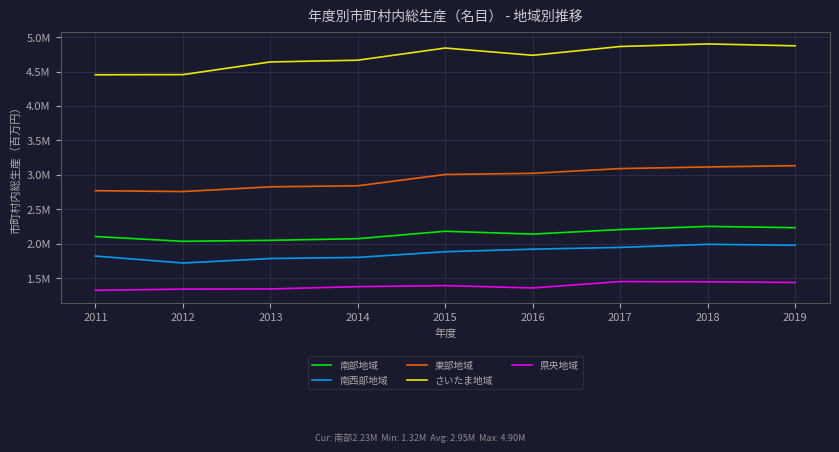

True or false: 南部地域 has more than 2 points higher than both neighbors.

False